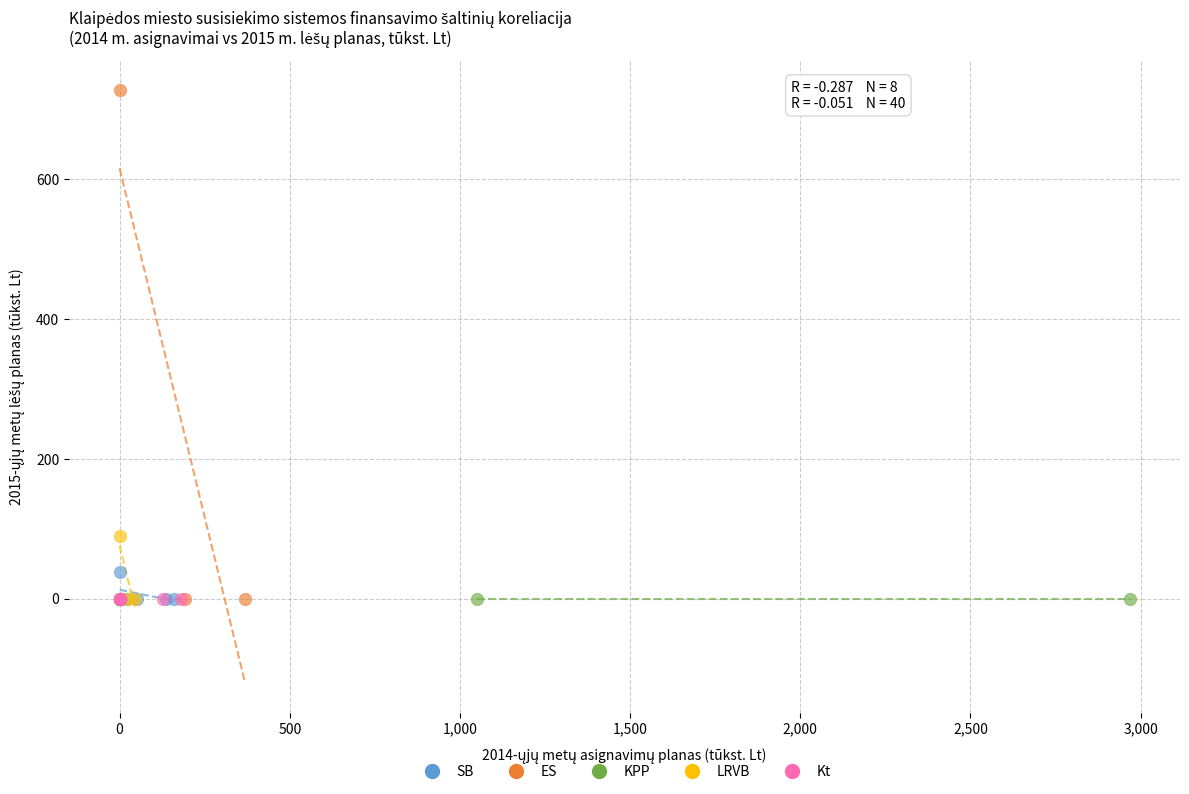

Which series reaches the maximum Y coordinate?

ES